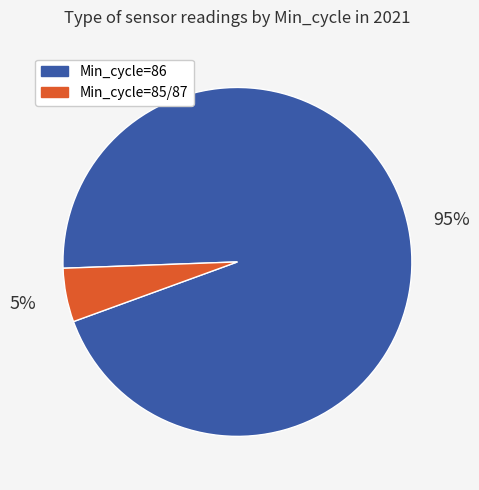

How many slices are in this pie chart?

2